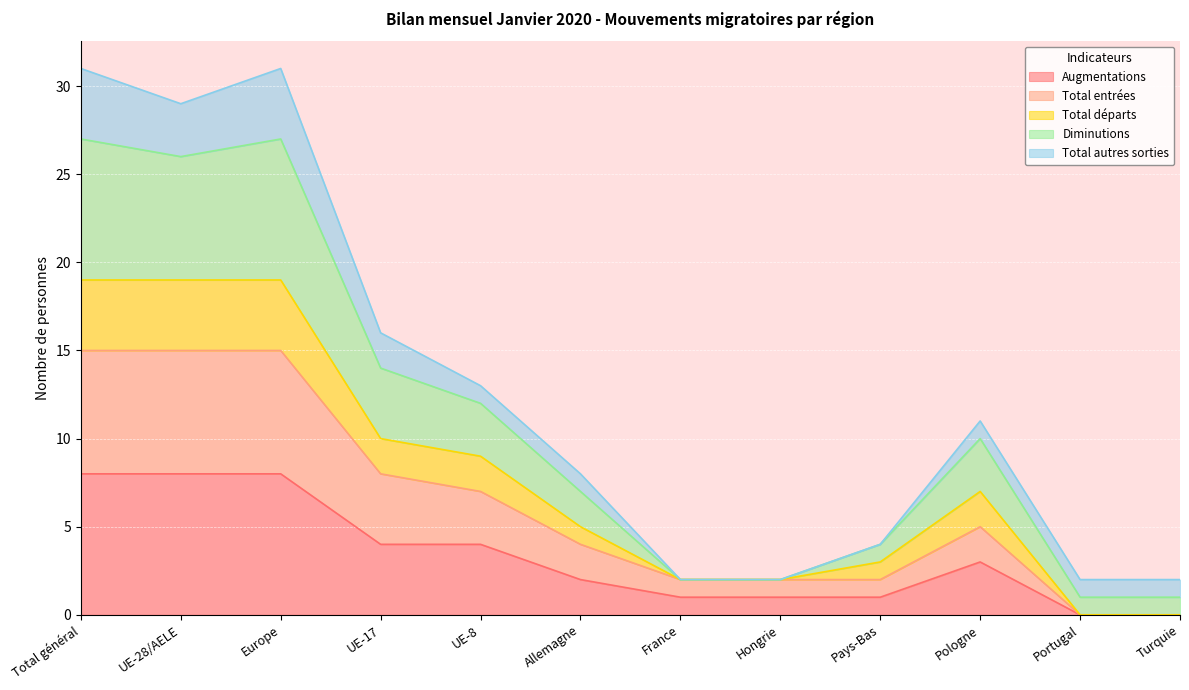

Which label corresponds to the largest value in the chart?

Total général